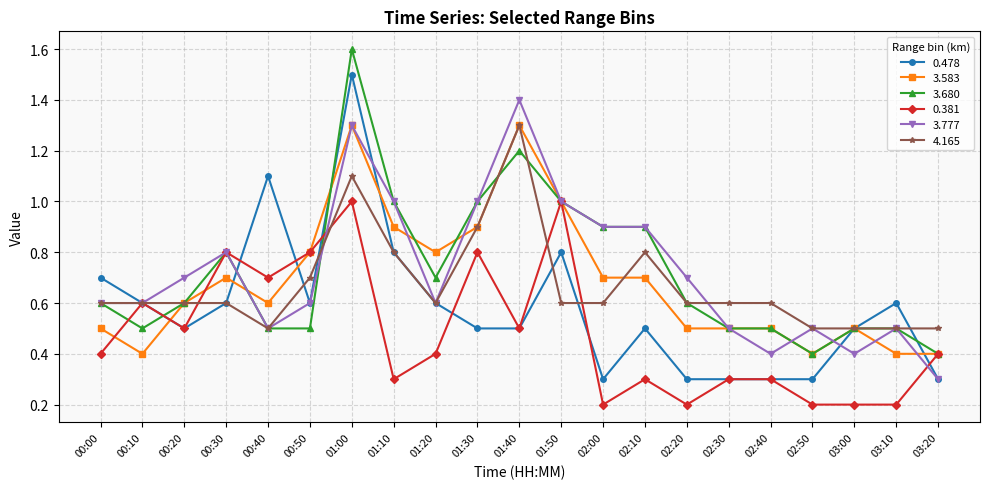

What is the difference between the highest and lowest values at 02:00?

0.7